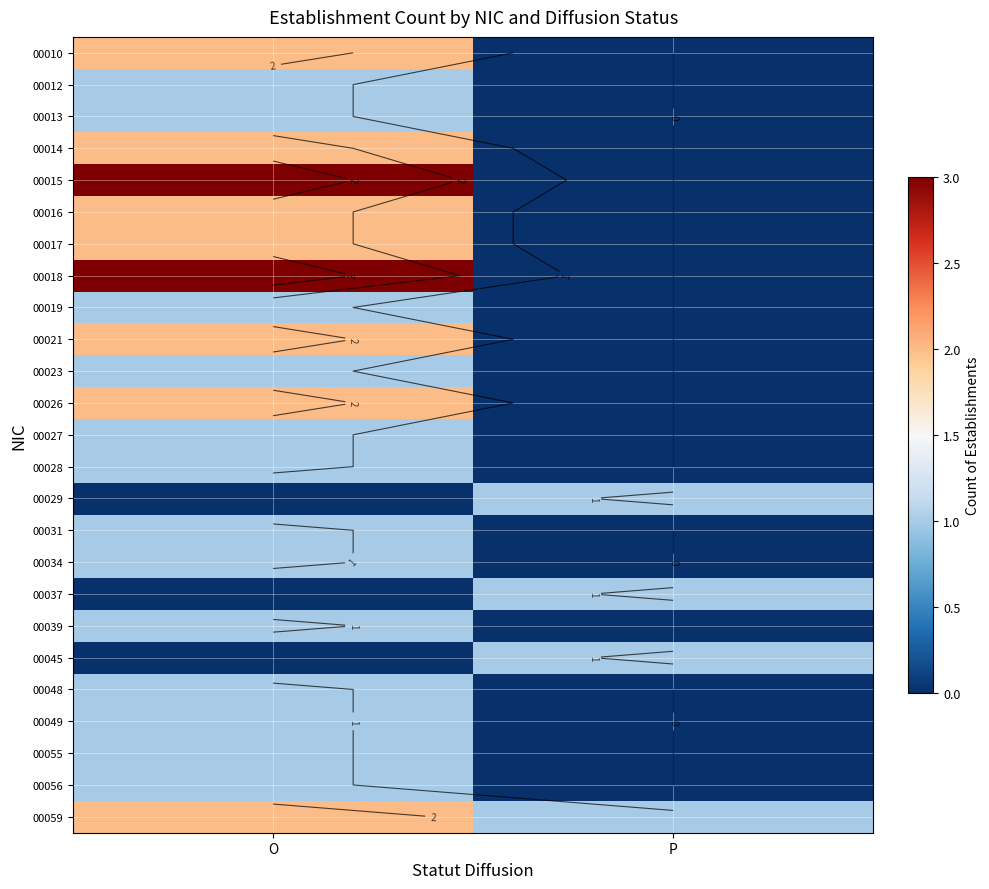

How many data points in 00012 are less than 1?

1